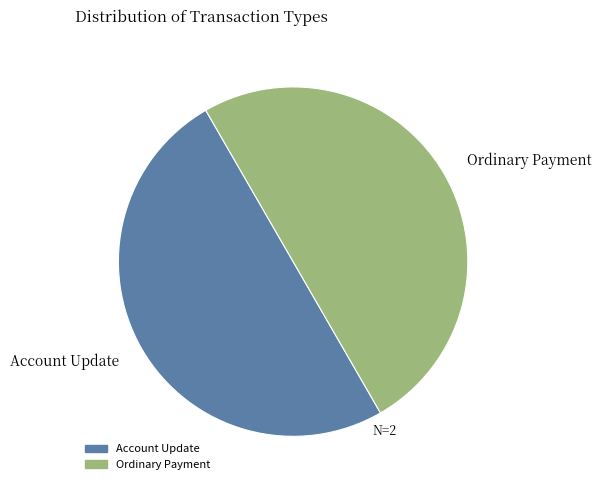

Do Ordinary Payment and Account Update together represent more than half of the pie?

Yes